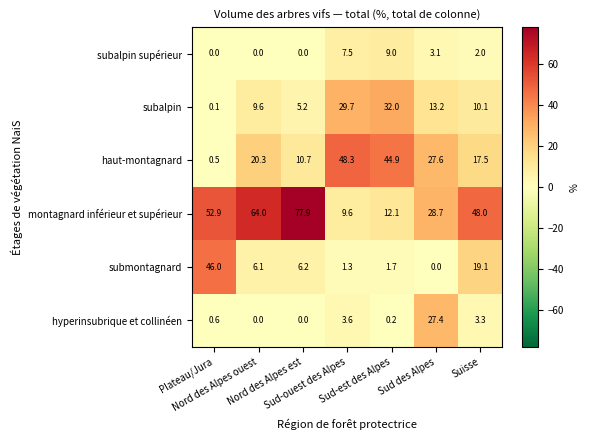

What is the sum of all montagnard inférieur et supérieur values?

293.2